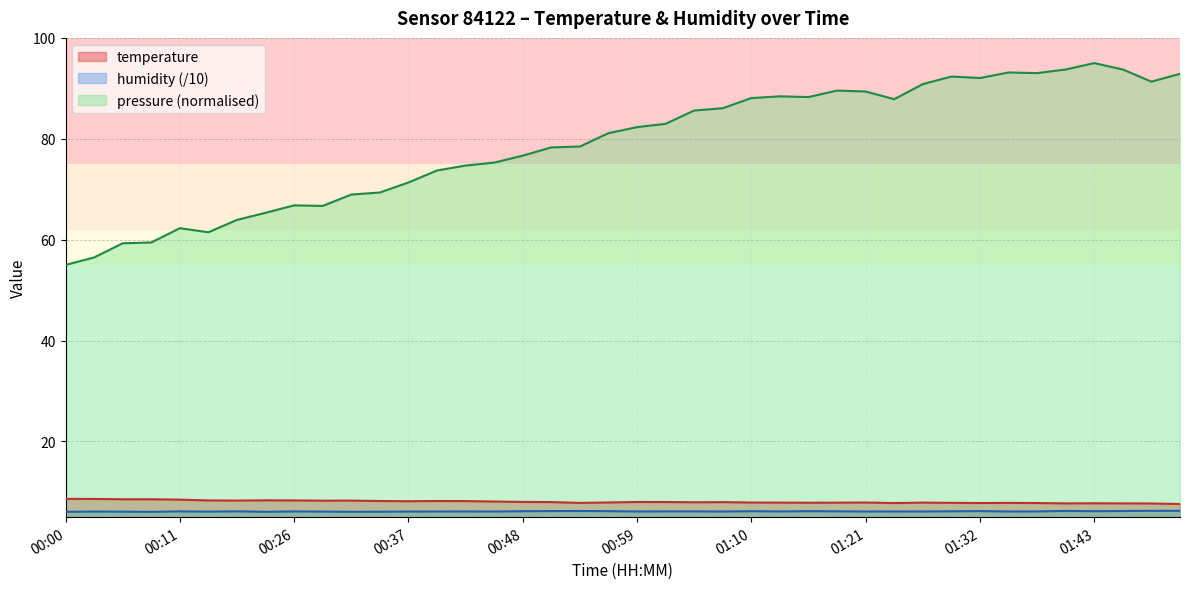

How many lines are shown in the chart?

3